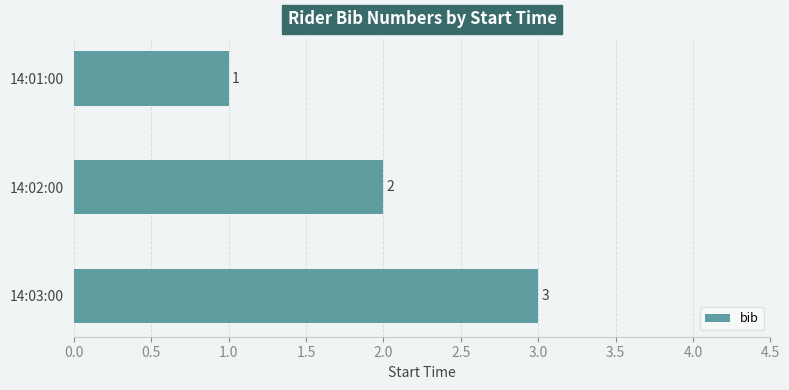

Which category has the highest value across all series?

14:03:00